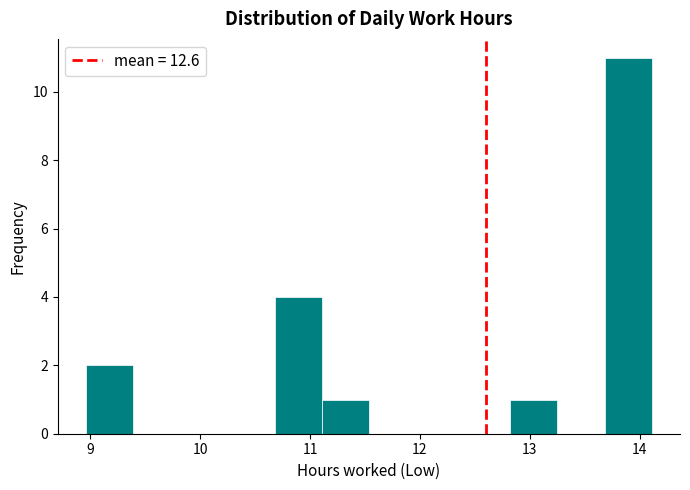

Which range on the x-axis has the tallest bar?

13.7 to 14.1